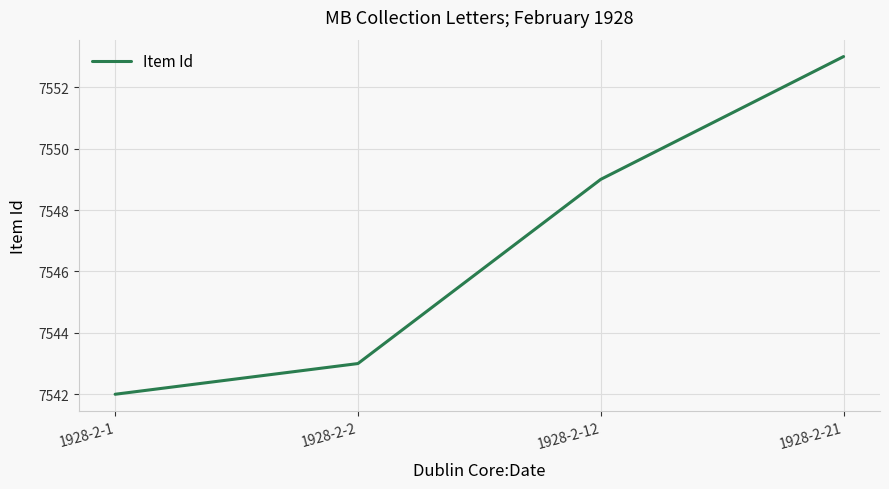

Reading left to right, transcribe all the data shown in this chart.

1928-2-1=7542	1928-2-2=7543	1928-2-12=7549	1928-2-21=7553